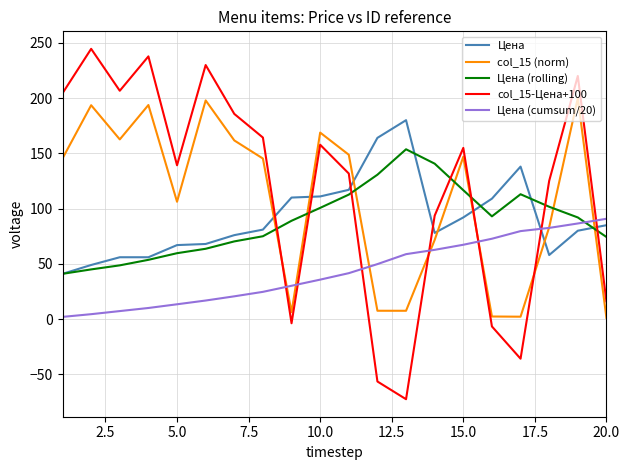

What is the lowest value of the Цена series?

41.0